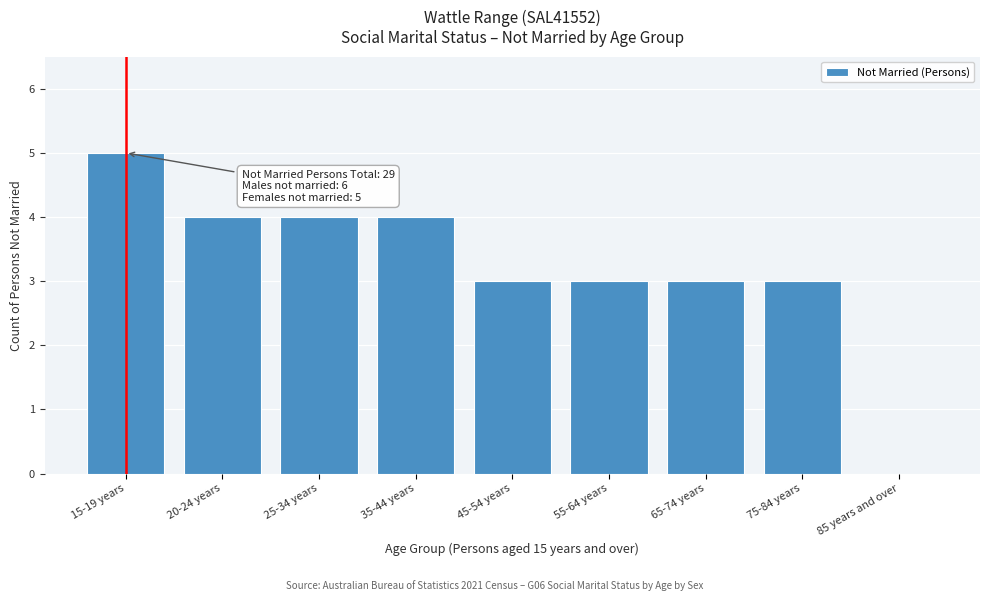

Reading right to left, extract all data points from this chart.

85 years and over=0	75-84 years=3	65-74 years=3	55-64 years=3	45-54 years=3	35-44 years=4	25-34 years=4	20-24 years=4	15-19 years=5